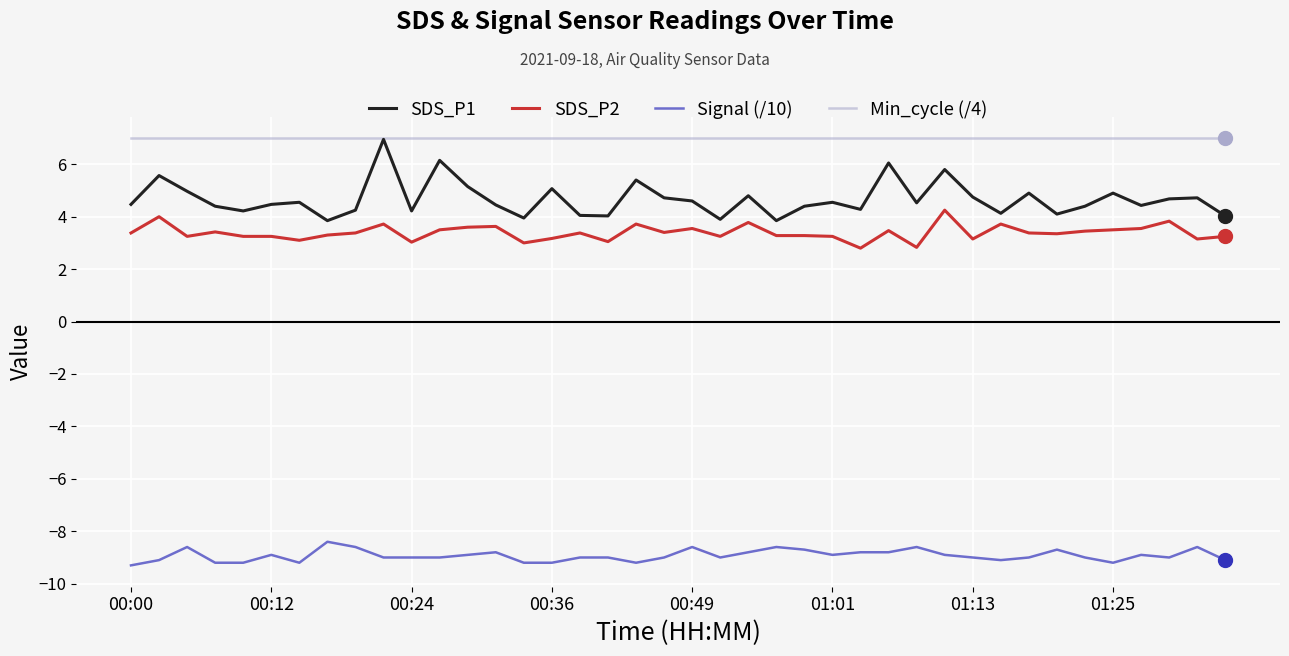

What is the smallest value displayed?

-9.3